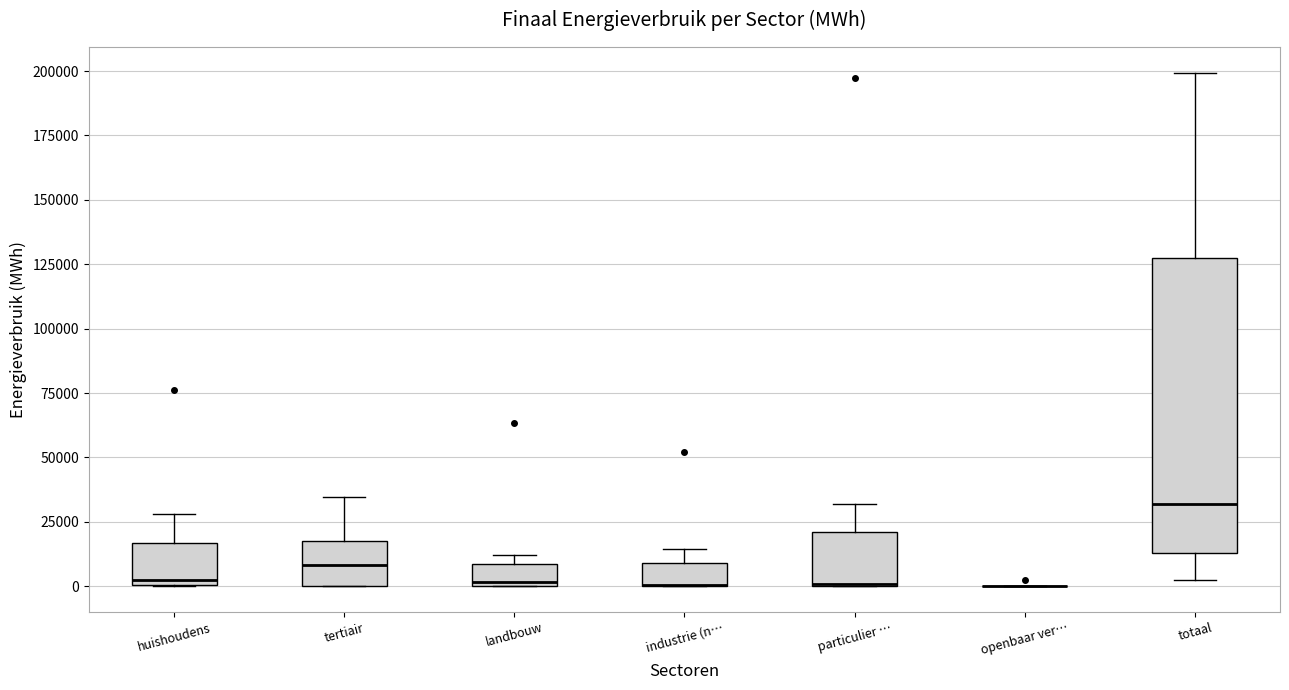

Reading left to right, read every box against the y-axis: the position of its median line, the range the box covers, and the ends of its whiskers. The values are not printed on the chart, so give them approximately, as read against the axis.

huishoudens: median 5000, box 0 to 15000, whiskers 0 to 30000
tertiair: median 10000, box 0 to 20000, whiskers 0 to 35000
landbouw: median 0 (just above the box's lower edge), box 0 to 10000, whiskers 0 to 10000 (just above the box's upper edge)
industrie (n…: median 0 (drawn on the box's lower edge), box 0 to 10000, whiskers 0 to 15000
particulier …: median 0, box 0 to 20000, whiskers 0 to 30000
openbaar ver…: box collapsed to a line at 0, whiskers 0 to 0
totaal: median 30000, box 15000 to 125000, whiskers 0 to 200000